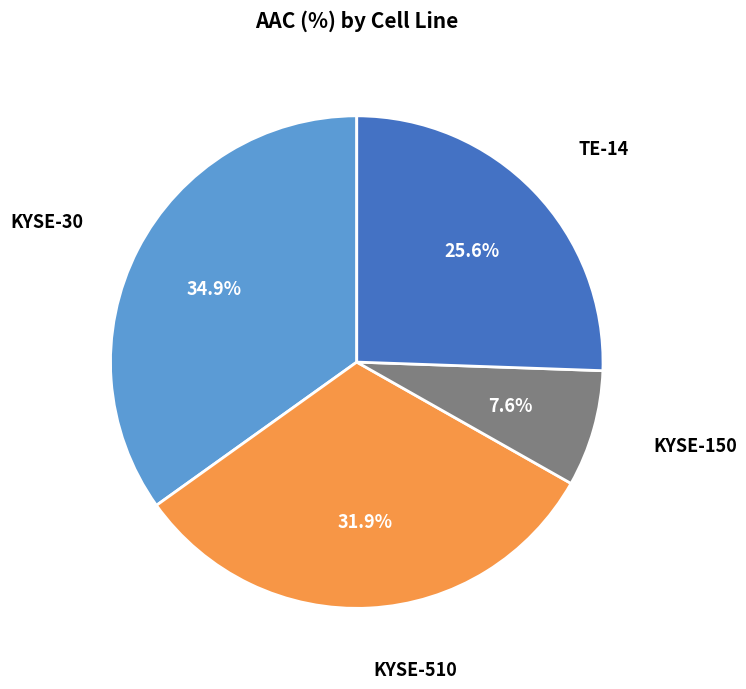

Is there any slice that represents more than half of the pie?

No